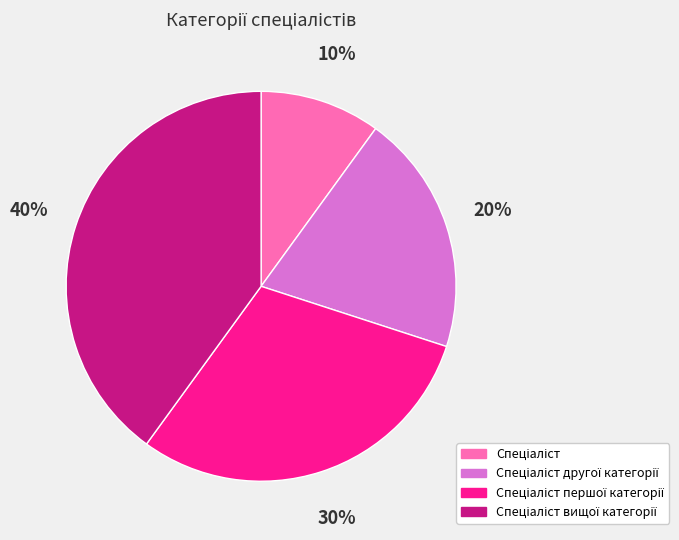

To the nearest percent, what is the difference between the largest and smallest slice percentages?

30%